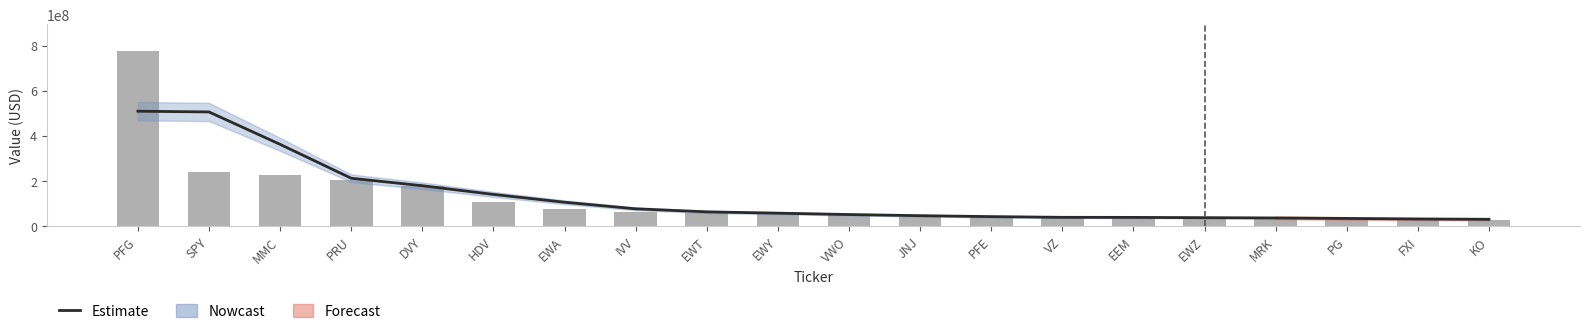

Reading left to right, what are all the values shown in this chart?

PFG=508930000	SPY=505730750	MMC=362152750	PRU=212004500	DVY=178895000	HDV=140328250	EWA=105698250	IVV=76618500	EWT=63090250	EWY=57332750	VWO=51238250	JNJ=46153500	PFE=42069000	VZ=38865000	EEM=38585750	EWZ=37363500	MRK=36121750	PG=33917750	FXI=31539000	KO=30113500